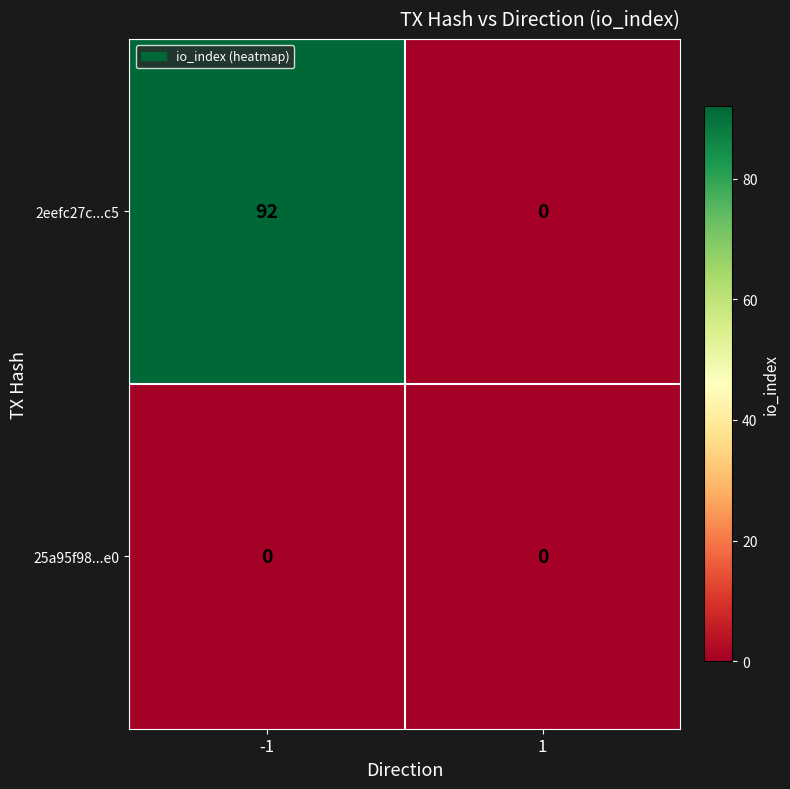

Which series has the largest total across all categories?

2eefc27c...c5